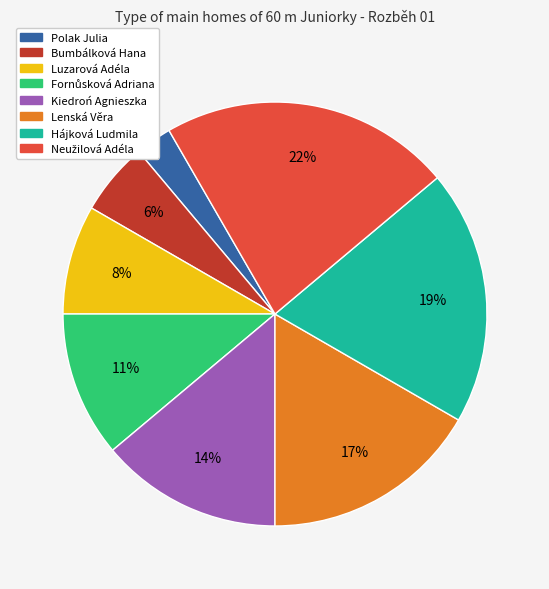

How many segments does this pie chart have?

8